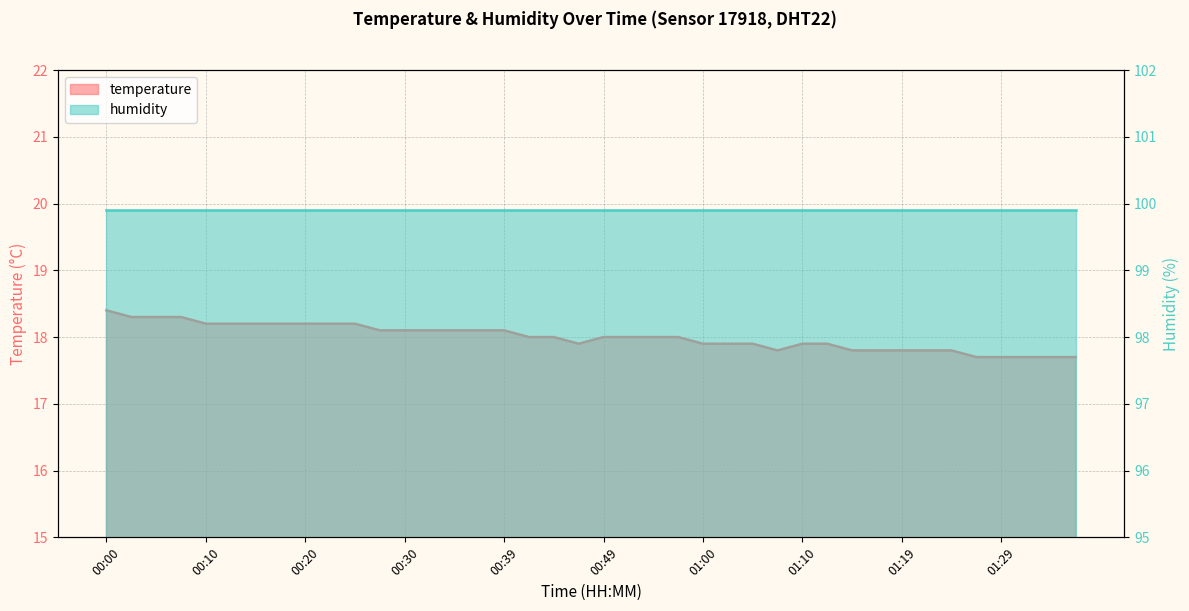

Where is the data nearest to the value 18?

00:42